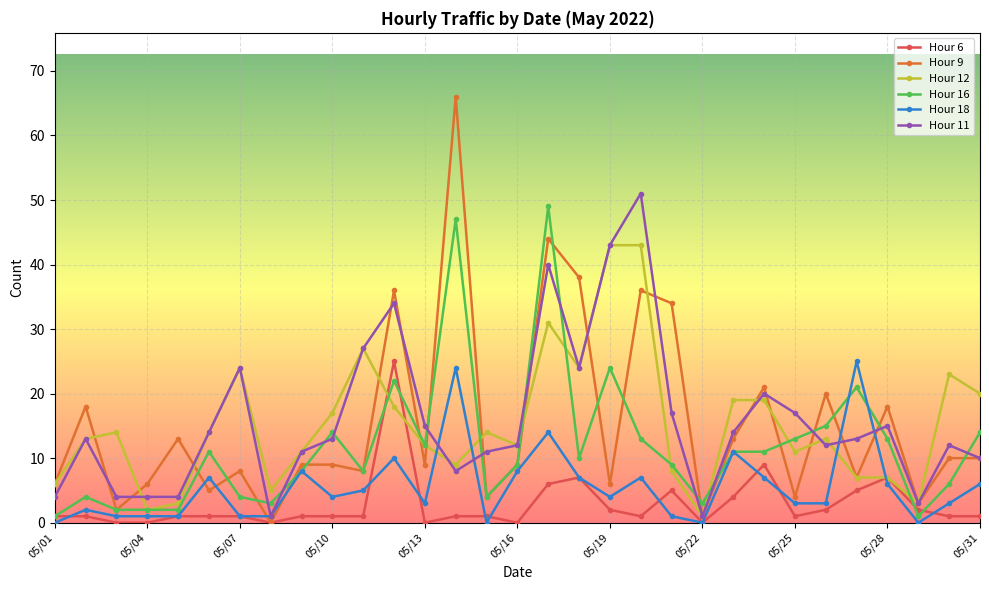

True or false: Hour 16 has more than 1 points higher than both neighbors.

True